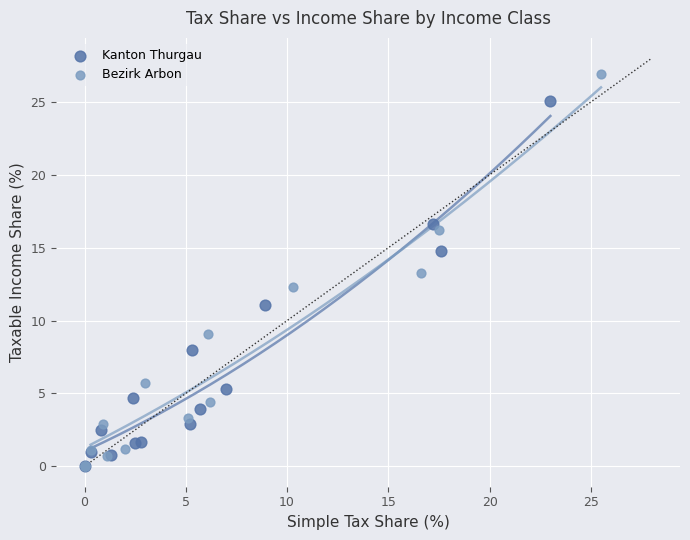

Which series has the largest Y range (max minus min)?

Bezirk Arbon